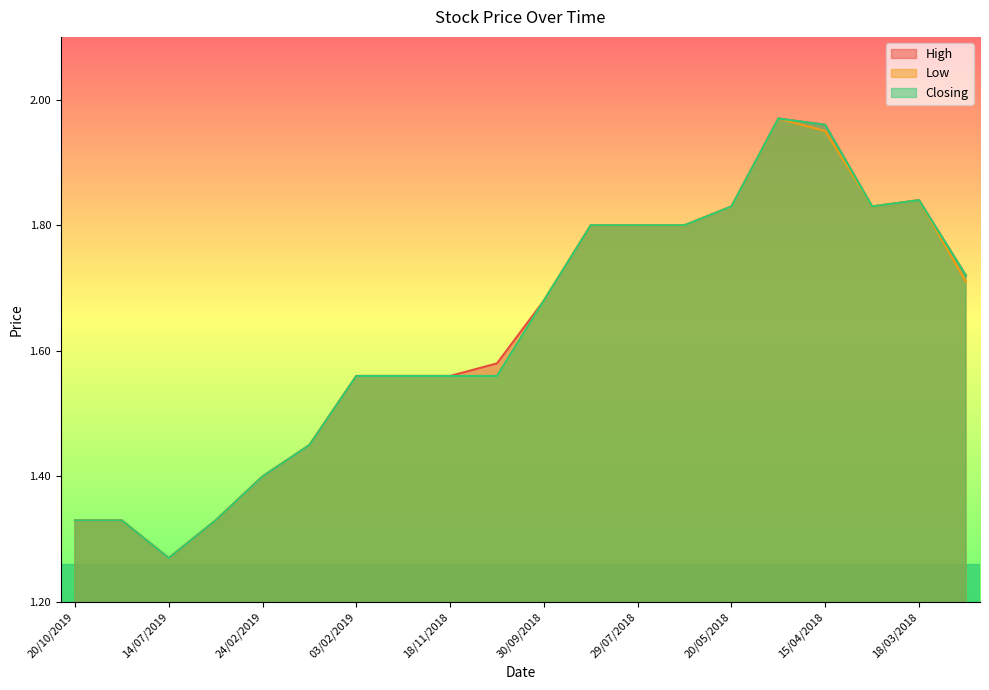

True or false: High and Low cross at least once.

False